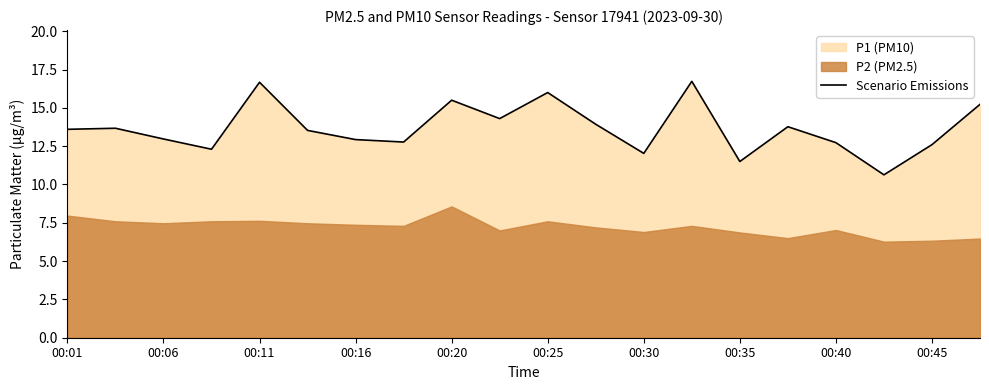

Reading right to left, what are all the values shown in this chart?

15.2	12.6	10.6	12.7	13.8	11.5	16.7	12.0	13.9	16.0	14.3	15.5	12.8	12.9	13.5	16.7	12.3	13.0	13.7	13.6